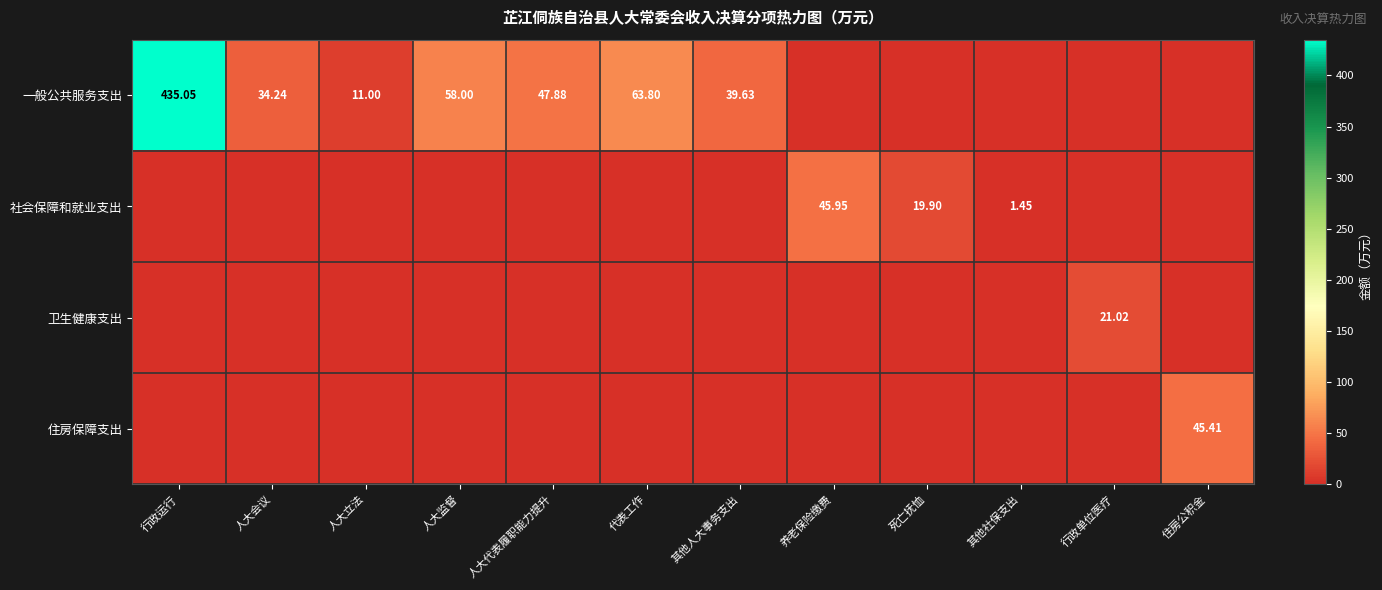

Is the value of 一般公共服务支出 at 其他社保支出 greater than the value of 社会保障和就业支出 at 人大会议?

No